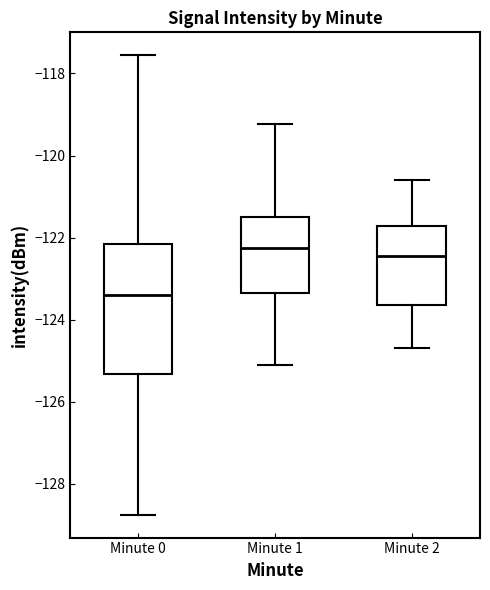

Where is the lower edge of the box for Minute 1 on the y-axis? The values are not printed on the chart, so give them approximately, as read against the axis.

-123.4